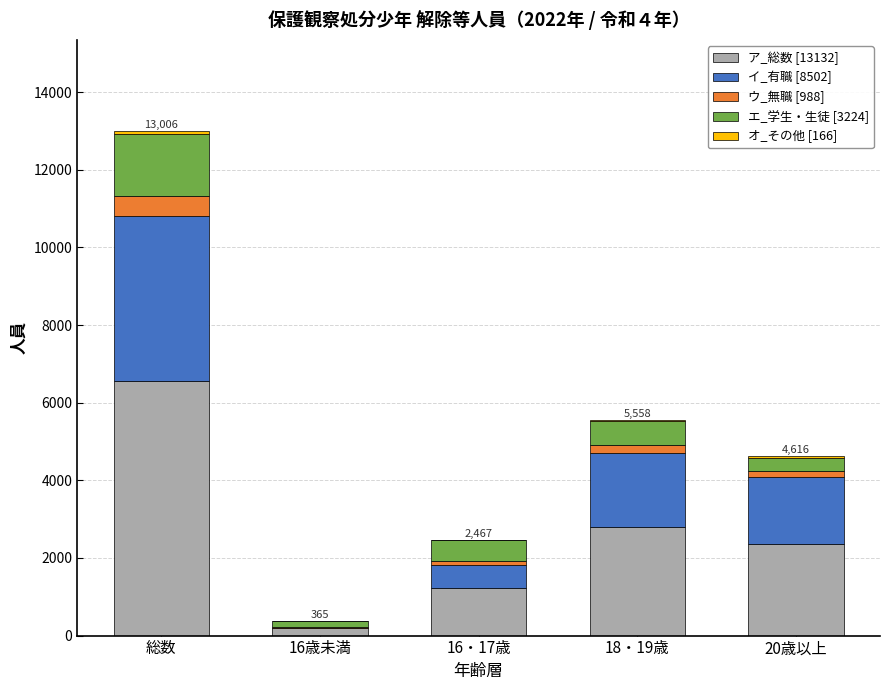

At which label does ア_総数 [13132] reach its peak?

総数